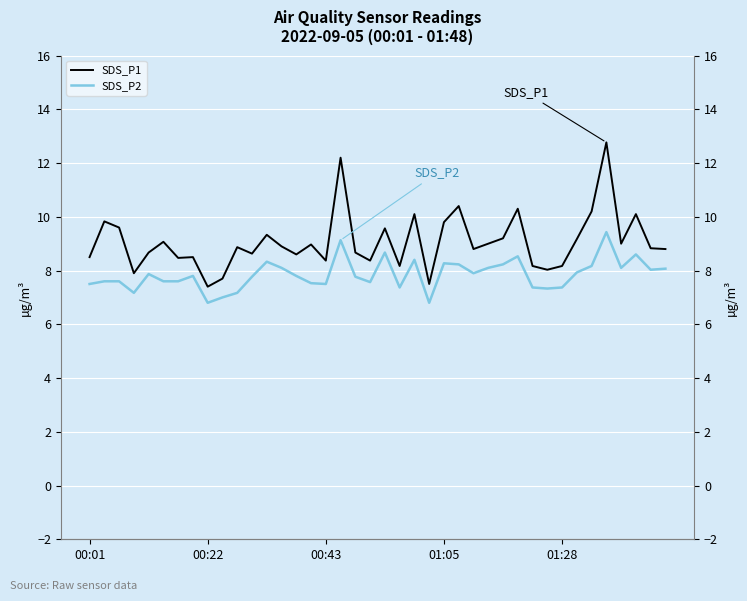

Read the SDS_P2 value at 01:05.

8.3